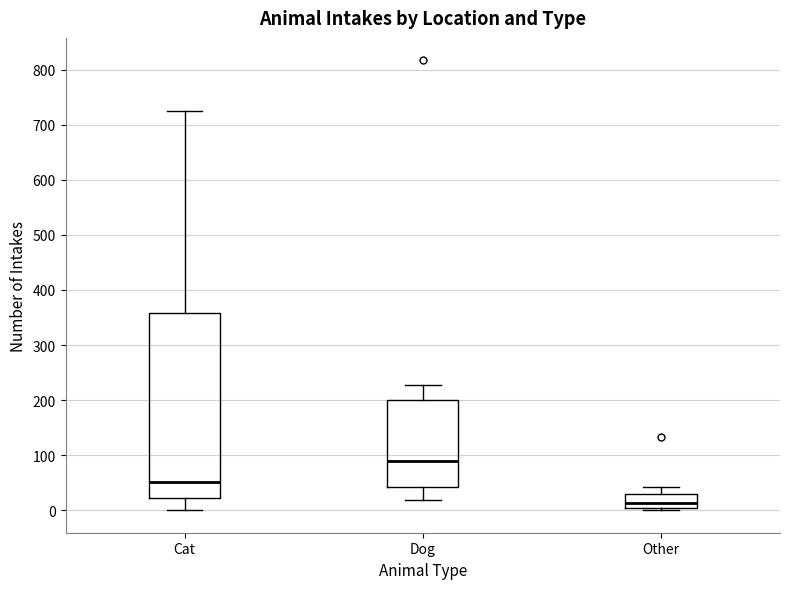

Reading left to right, transcribe this box plot: for each box, give where its median line is, the range the box spans, and where its two whiskers end, as read against the y-axis. The values are not printed on the chart, so give them approximately, as read against the axis.

Cat: median 50, box 20 to 360, whiskers 0 to 730
Dog: median 90, box 40 to 200, whiskers 20 to 230
Other: median 10, box 0 to 30, whiskers 0 (just below the box's lower edge) to 40